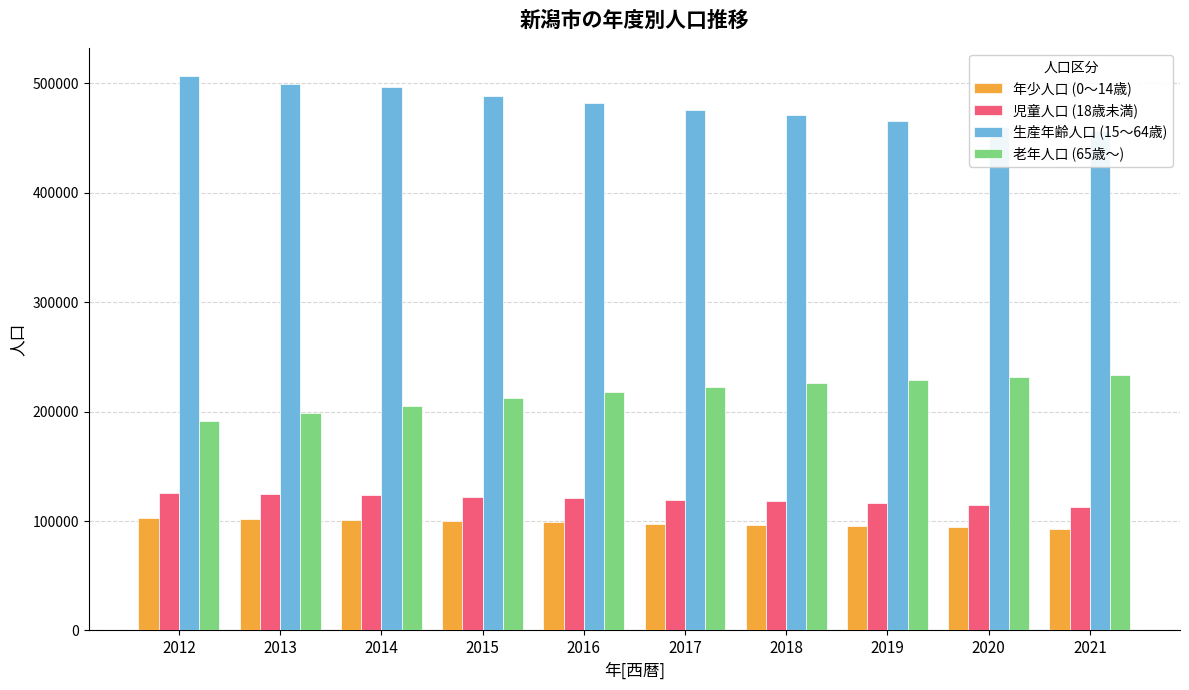

Reading left to right, what are all the values shown in this chart?

年少人口 (0～14歳): 103029	101845	101103	99893	98977	97681	96767	95379	94119	92649
児童人口 (18歳未満): 125981	124393	123840	122327	121143	119527	118210	116512	114677	112967
生産年齢人口 (15～64歳): 507177	499893	496811	488488	482071	475828	471003	465660	460474	456277
老年人口 (65歳～): 191205	198488	205422	212889	218297	222760	226396	228858	231413	233181